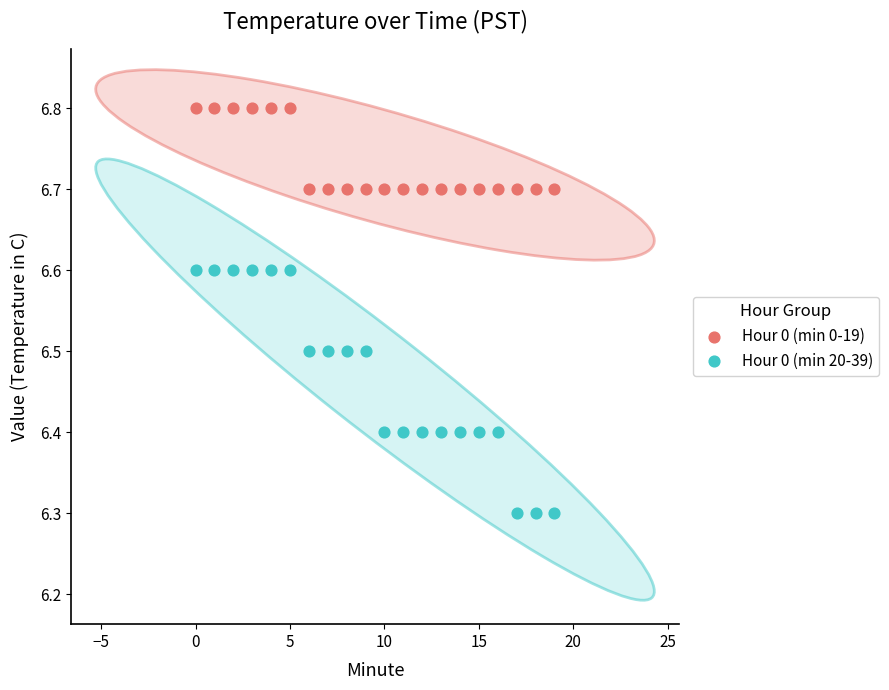

Which series contains the highest Y value?

Hour 0 (min 0-19)